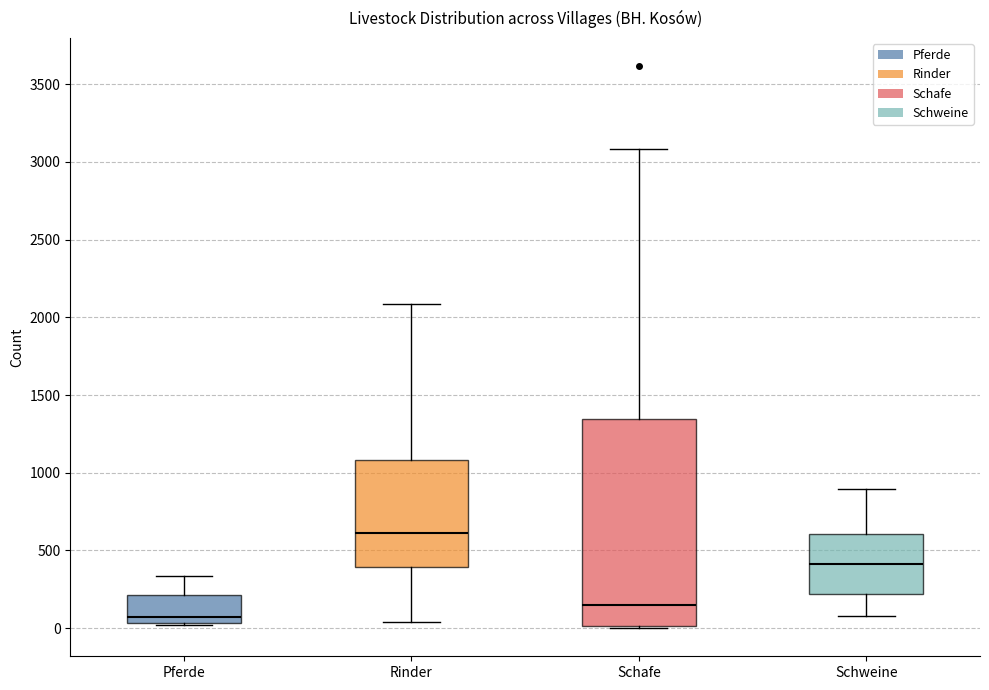

Reading left to right, transcribe this box plot: for each box, give where its median line is, the range the box spans, and where its two whiskers end, as read against the y-axis. The values are not printed on the chart, so give them approximately, as read against the axis.

Pferde: median 50 (just above the box's lower edge), box 50 to 200, whiskers 0 to 350
Rinder: median 600, box 400 to 1100, whiskers 50 to 2100
Schafe: median 150, box 0 to 1350, whiskers 0 (just below the box's lower edge) to 3100
Schweine: median 400, box 200 to 600, whiskers 100 to 900